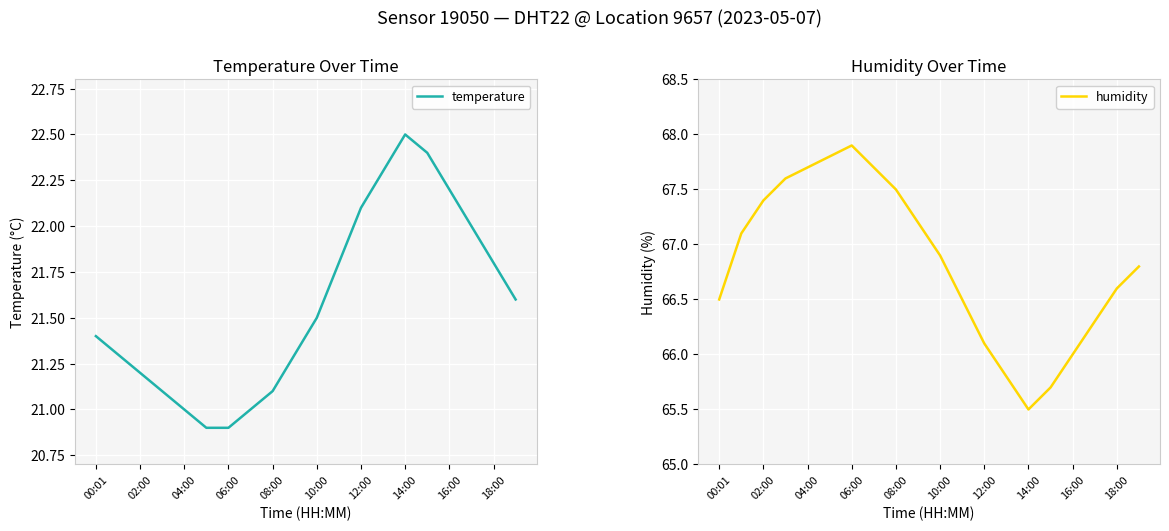

What are all the series names shown in the legend?

temperature, humidity